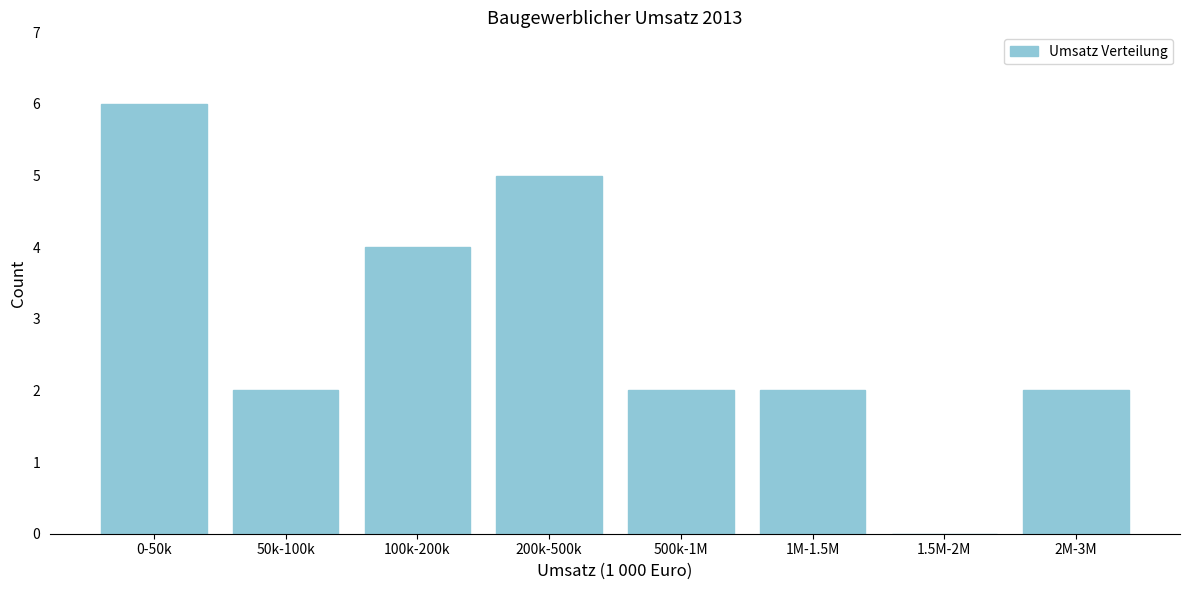

Reading left to right, transcribe all the data shown in this chart.

0-50k=6	50k-100k=2	100k-200k=4	200k-500k=5	500k-1M=2	1M-1.5M=2	1.5M-2M=0	2M-3M=2